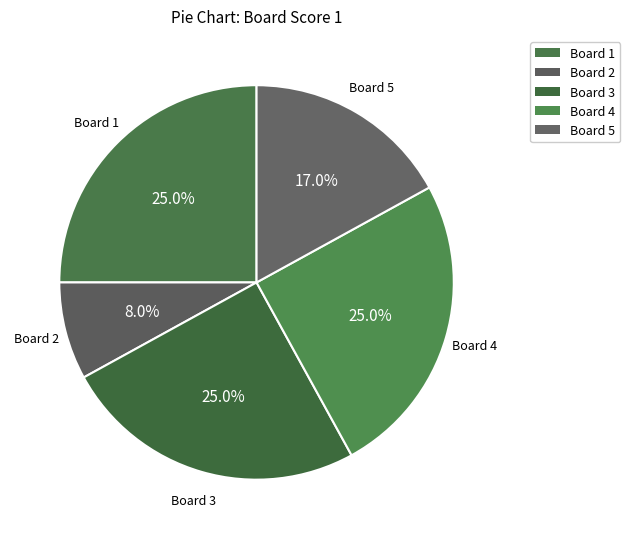

Is there any slice that represents more than half of the pie?

No